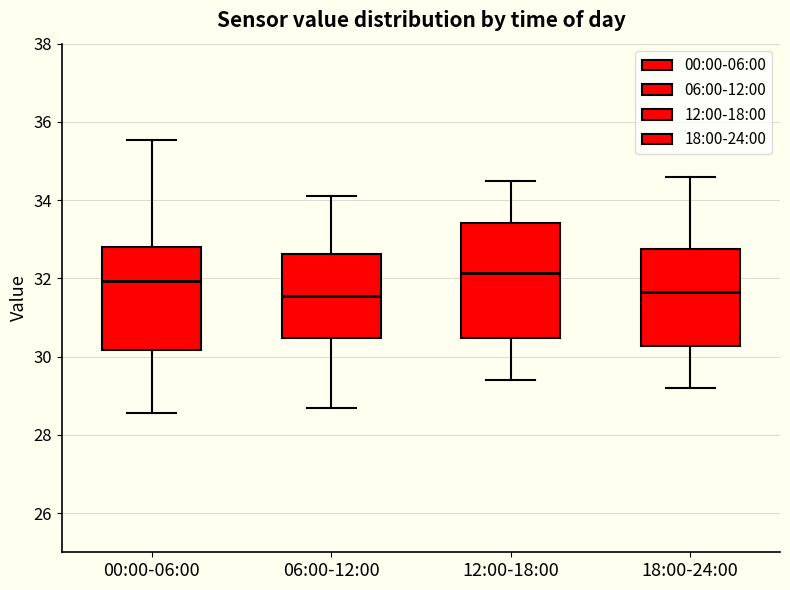

Reading left to right, transcribe this box plot: for each box, give where its median line is, the range the box spans, and where its two whiskers end, as read against the y-axis. The values are not printed on the chart, so give them approximately, as read against the axis.

00:00-06:00: median 32.0, box 30.2 to 32.8, whiskers 28.6 to 35.6
06:00-12:00: median 31.6, box 30.4 to 32.6, whiskers 28.8 to 34.2
12:00-18:00: median 32.2, box 30.4 to 33.4, whiskers 29.4 to 34.6
18:00-24:00: median 31.6, box 30.2 to 32.8, whiskers 29.2 to 34.6